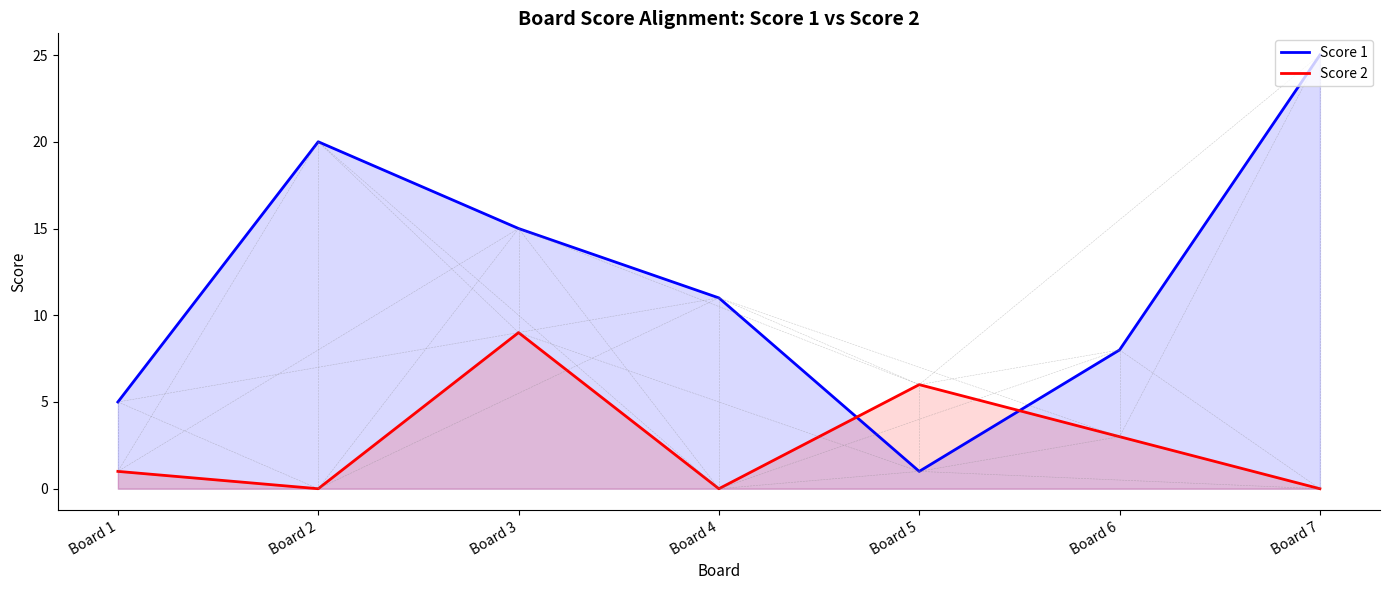

What is the minimum value for Score 1?

1